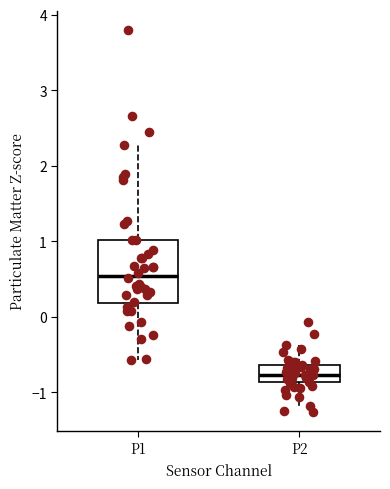

Which box's median line is the highest?

P1